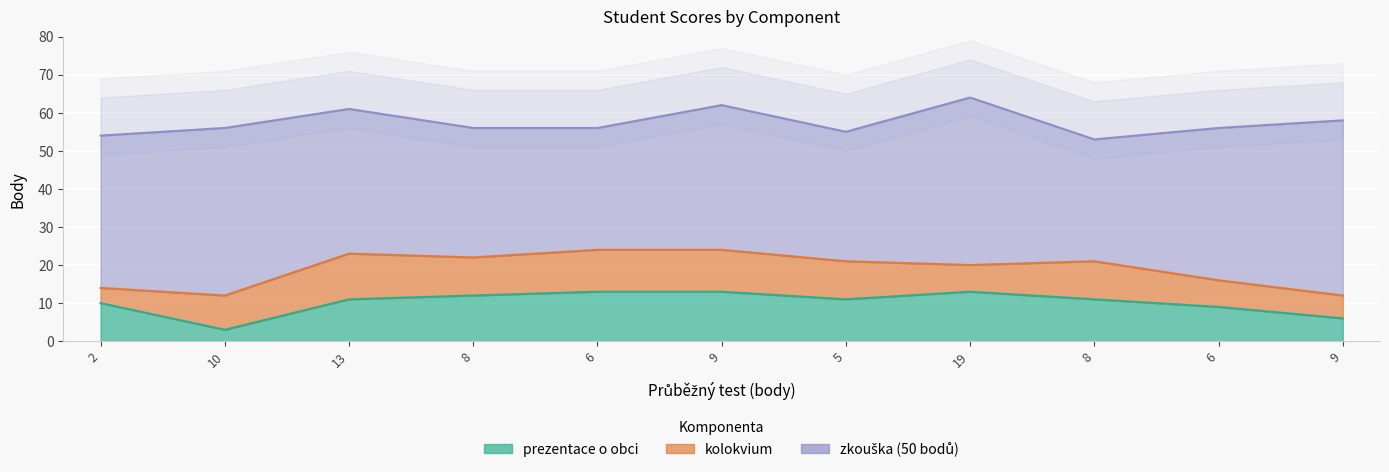

Which category has the highest value in the prezentace o obci series?

6